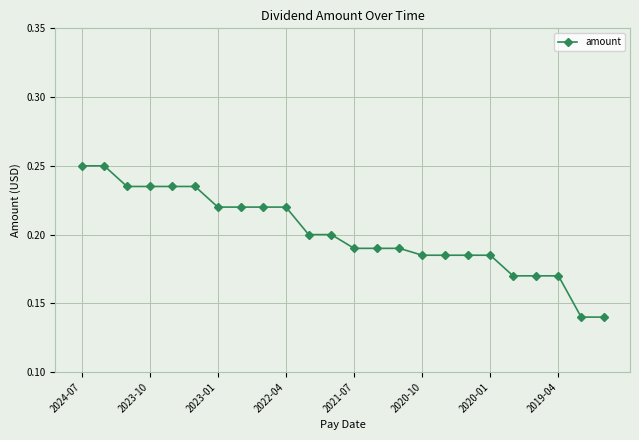

What is the sum of all values?

4.8